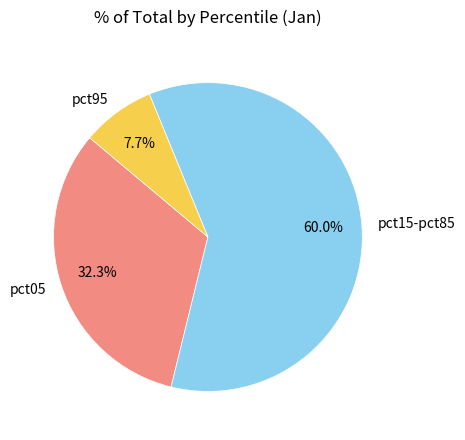

Which category has the smallest portion of the pie?

pct95